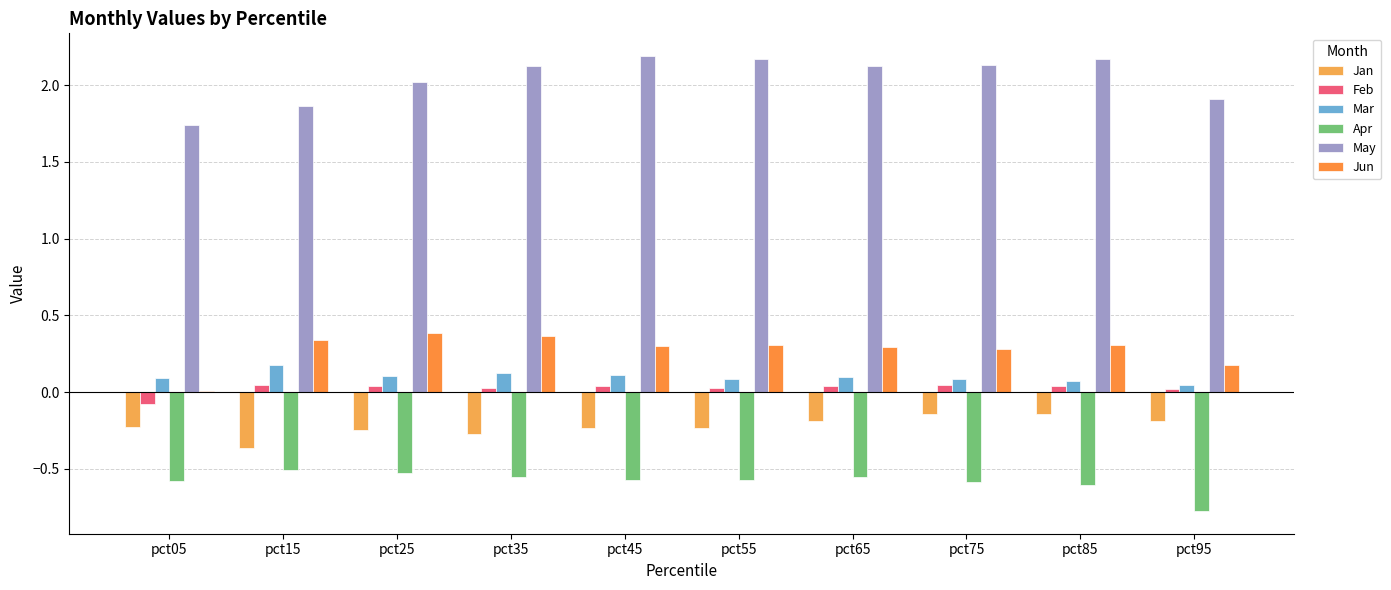

Between pct15 and pct55, which series saw the biggest shift?

May